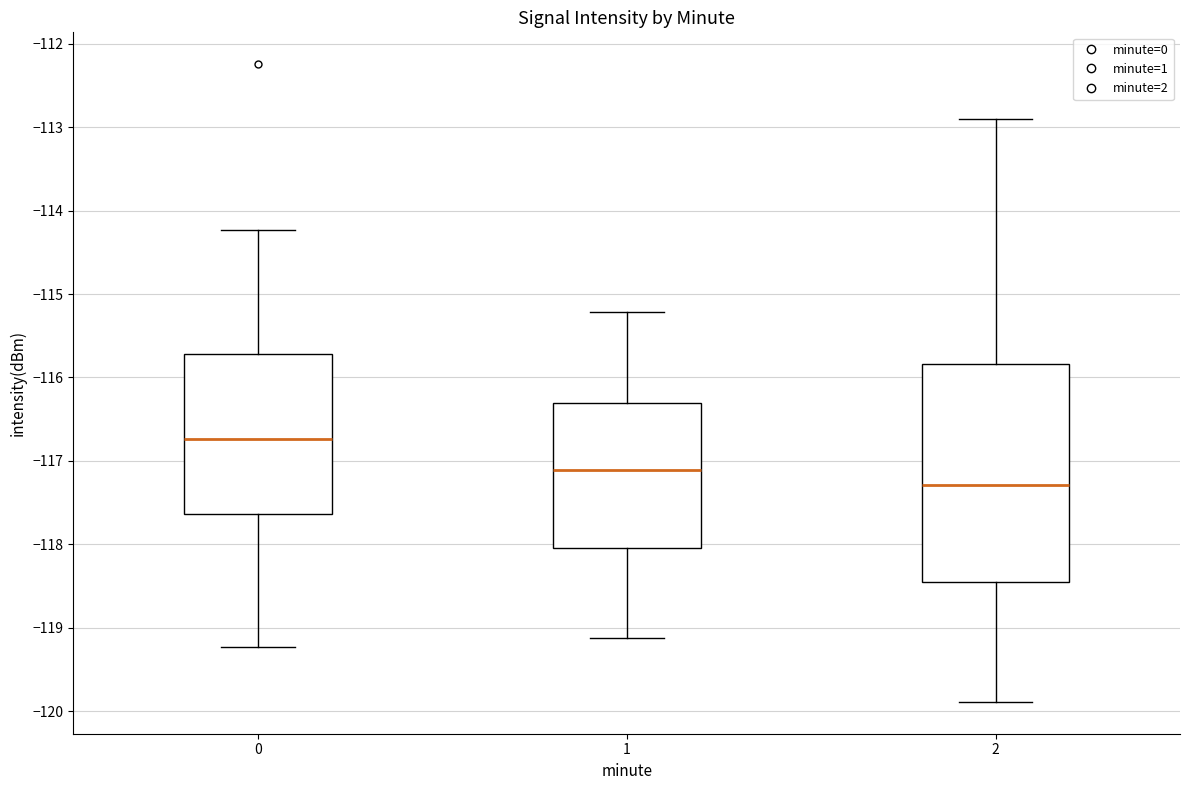

Which box has the lowest median line?

2